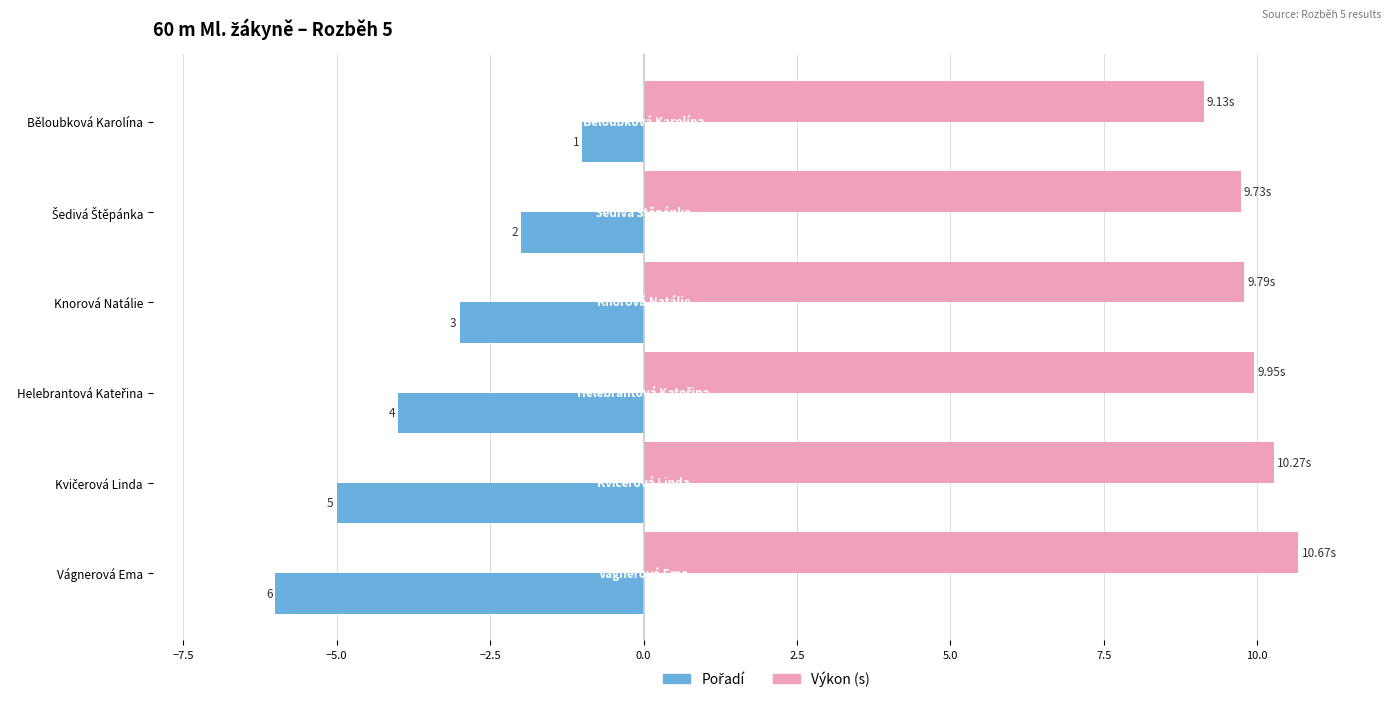

How many categories are shown in the chart?

6